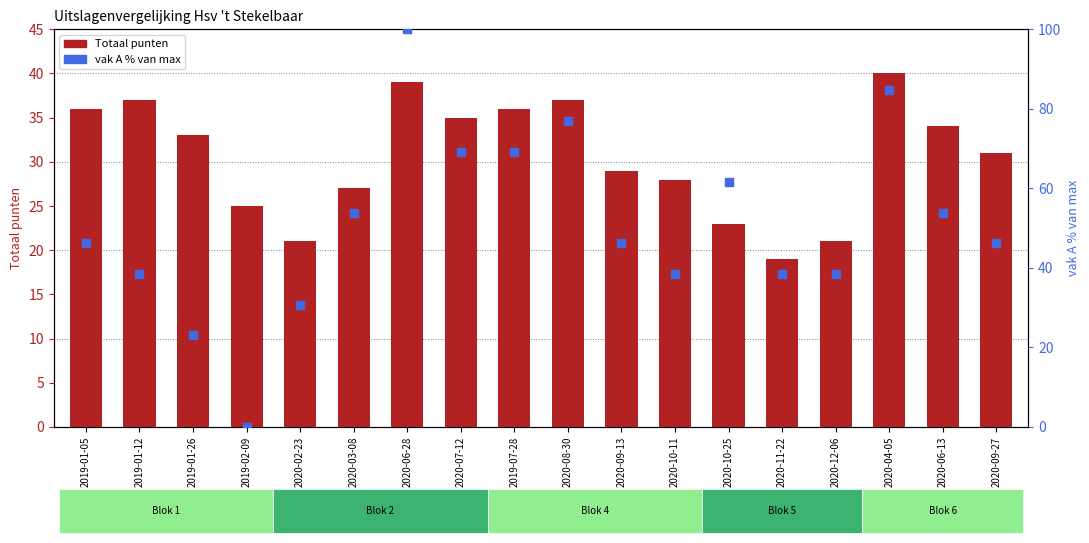

Which series contains the lowest Y value?

vak A (% van max)